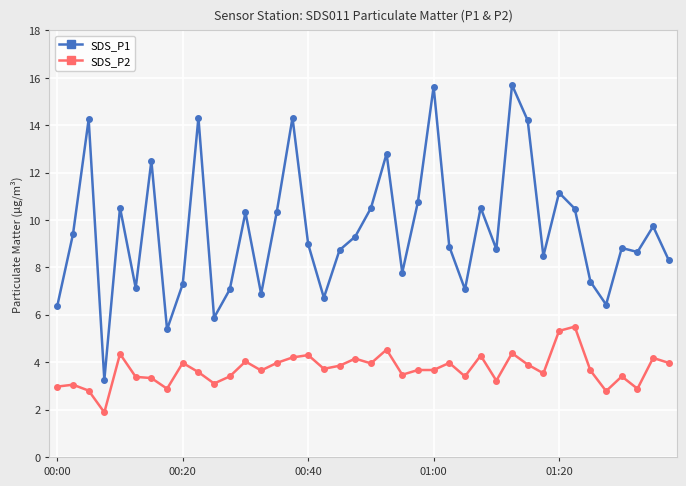

List the series in order of their peak value, lowest first.

SDS_P2, SDS_P1